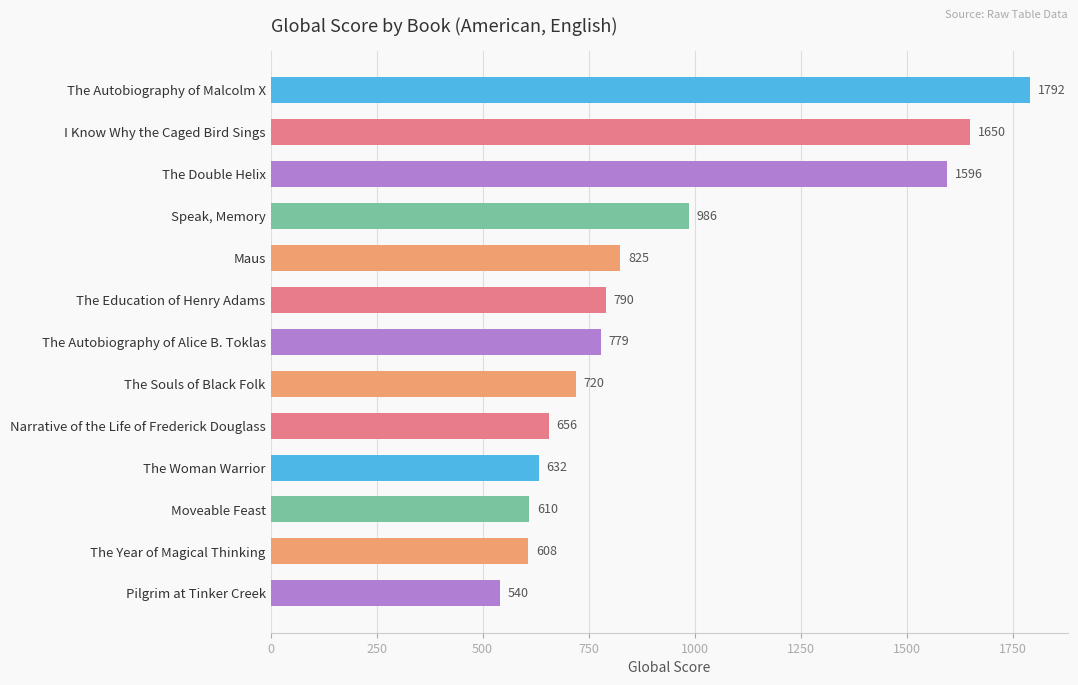

Rank the categories by value from lowest to highest.

Pilgrim at Tinker Creek, The Year of Magical Thinking, Moveable Feast, The Woman Warrior, Narrative of the Life of Frederick Douglass, The Souls of Black Folk, The Autobiography of Alice B. Toklas, The Education of Henry Adams, Maus, Speak, Memory, The Double Helix, I Know Why the Caged Bird Sings, The Autobiography of Malcolm X